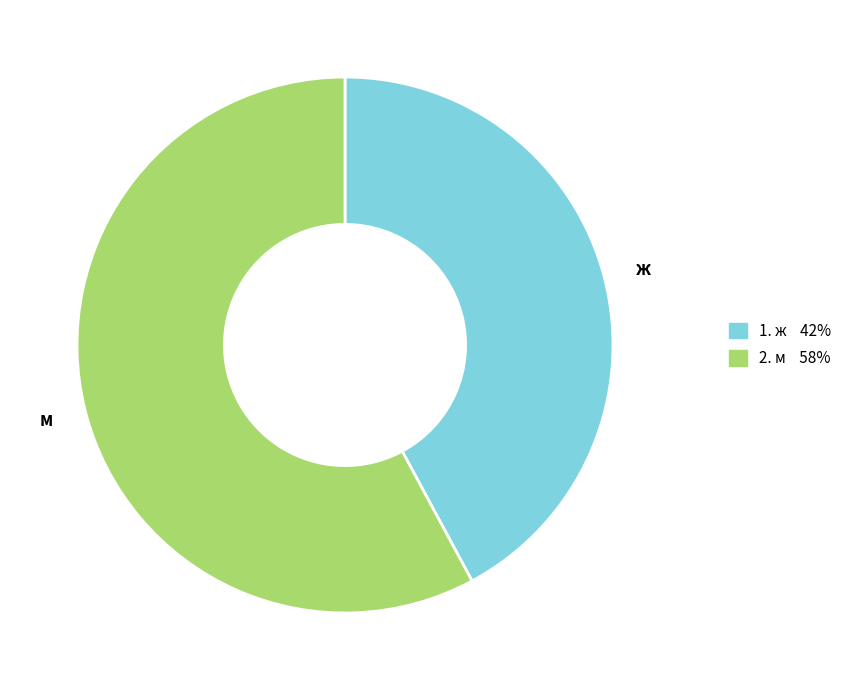

Is there any slice that represents more than half of the pie?

Yes